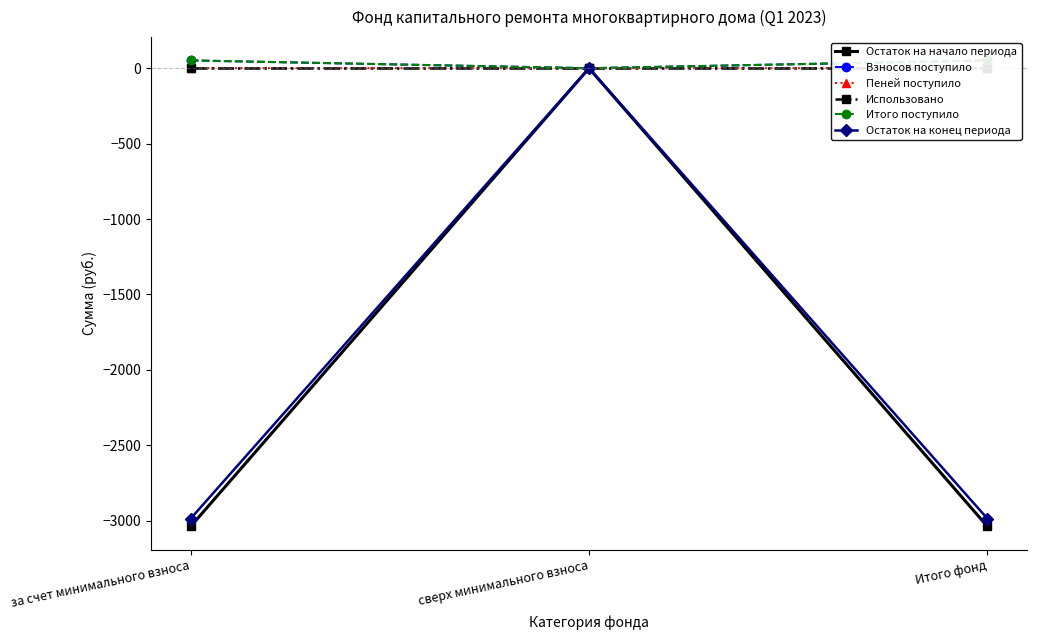

Is the value of Взносов поступило at Итого фонд greater than the value of Итого поступило at за счет минимального взноса?

No